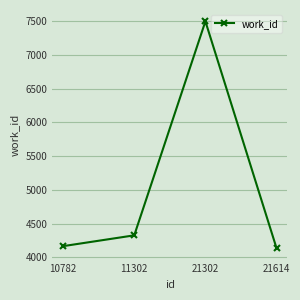

How many data points are less than 4327?

2